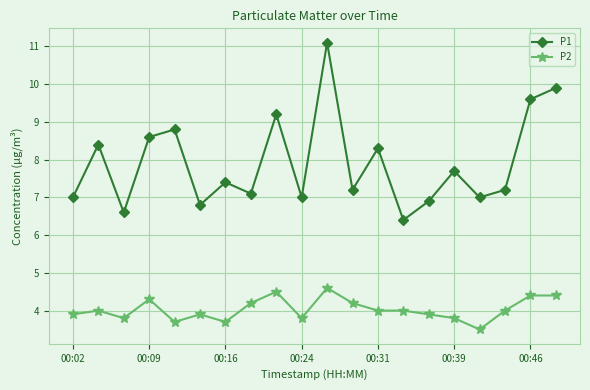

True or false: P2 and P1 cross at least once.

False